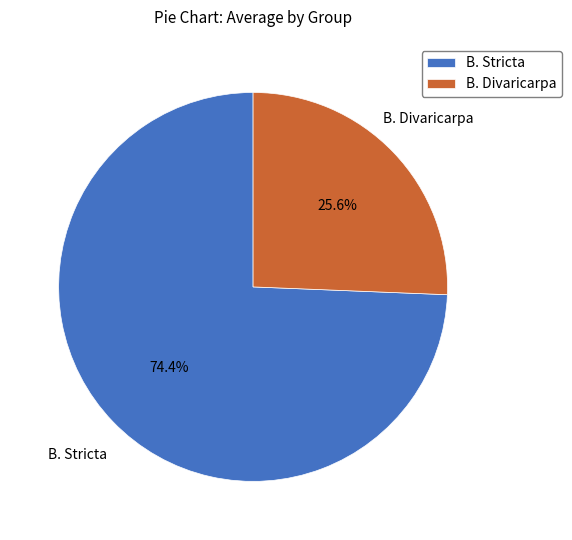

Combined, what portion of the pie is B. Stricta and B. Divaricarpa?

100.0%